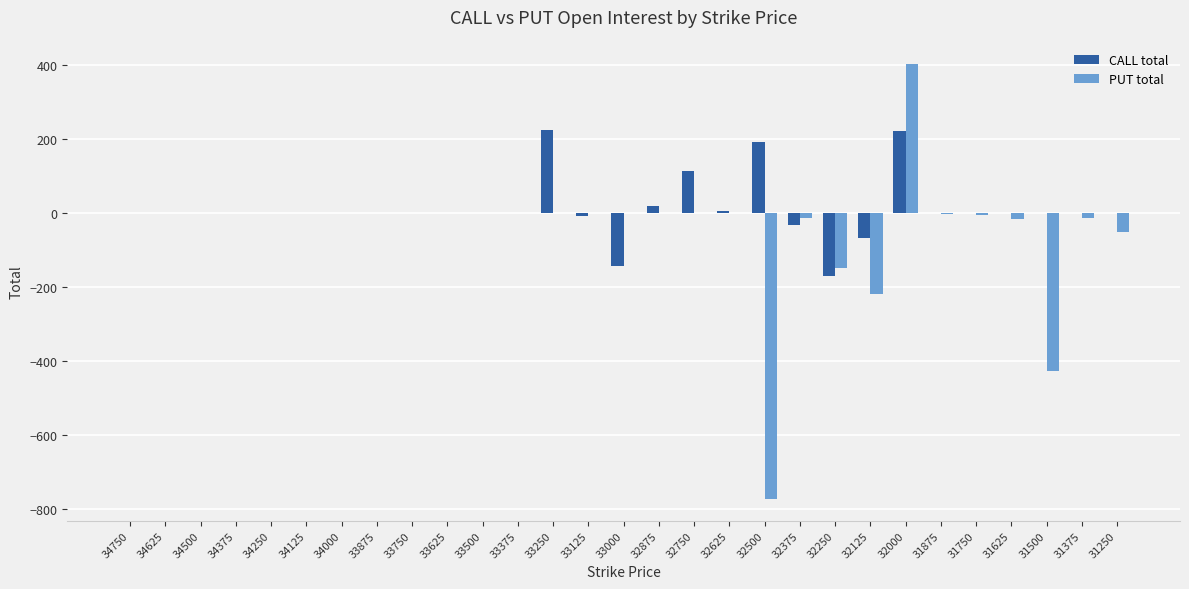

Are the bars horizontal?

No